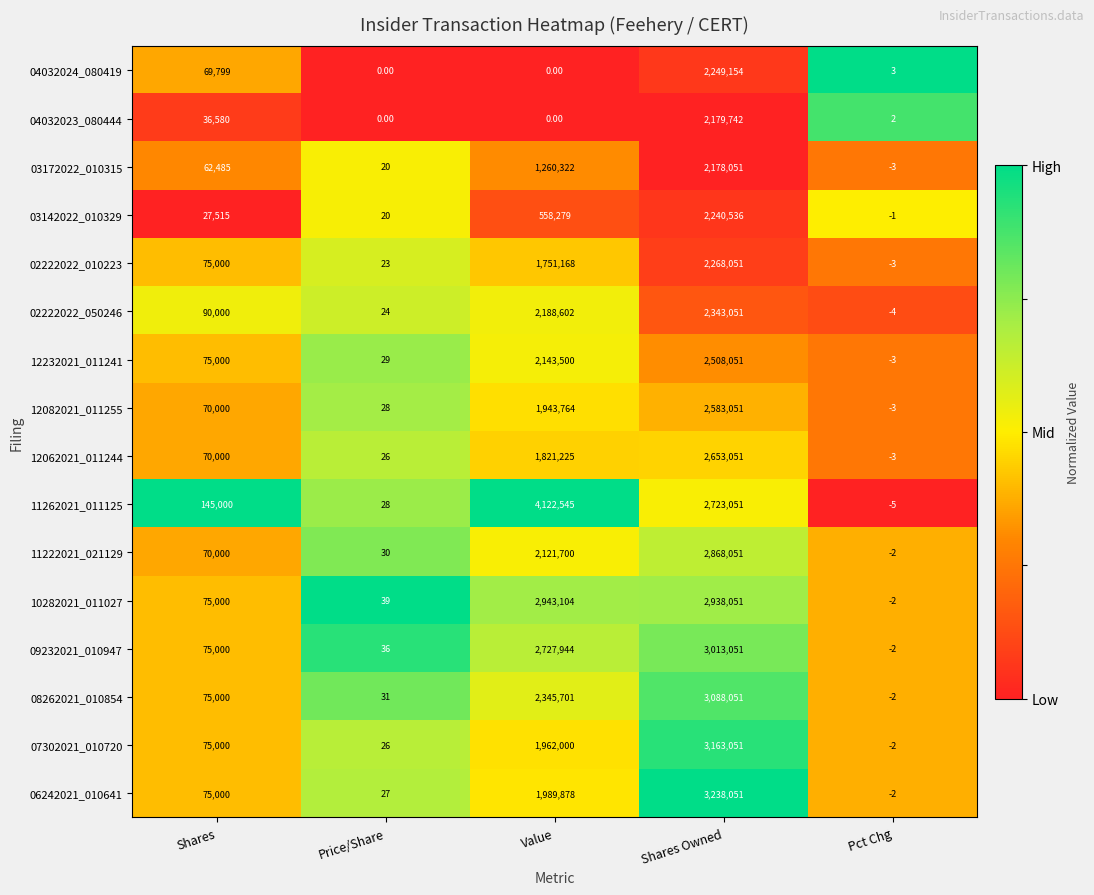

Is the value of 10282021_011027 at Price/Share greater than the value of 12232021_011241 at Shares Owned?

No